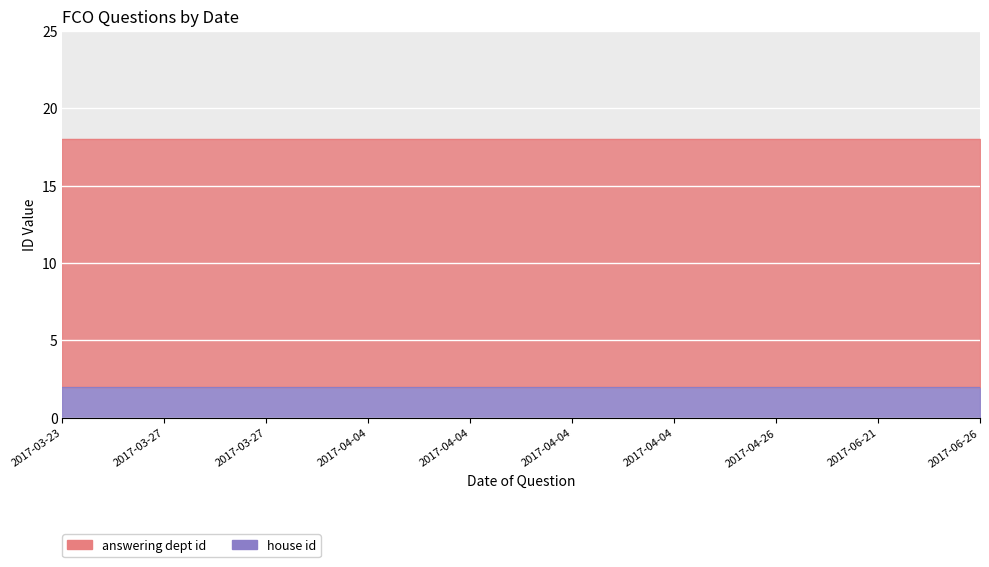

What is the total value across all series at 2017-06-21?

18